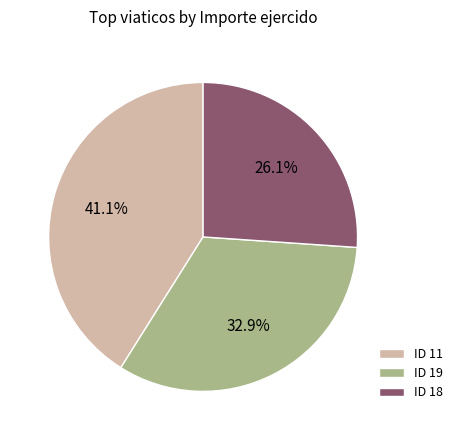

What is the total percentage of ID 19 and ID 11?

73.9%